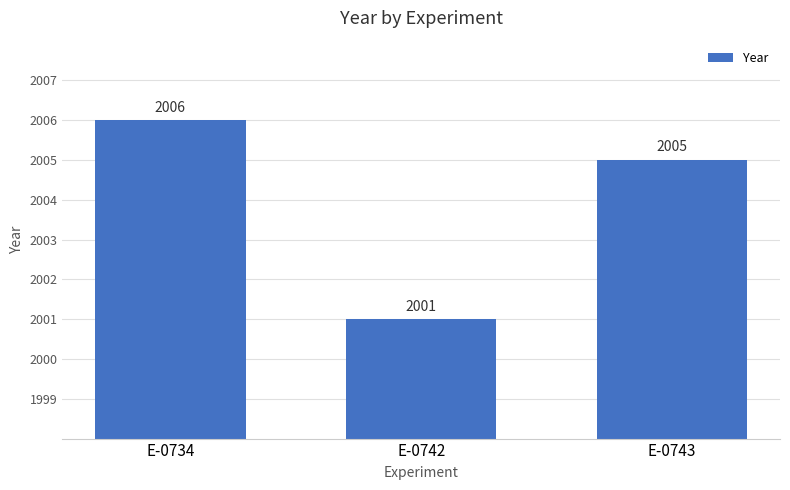

Does the chart contain any negative values?

No